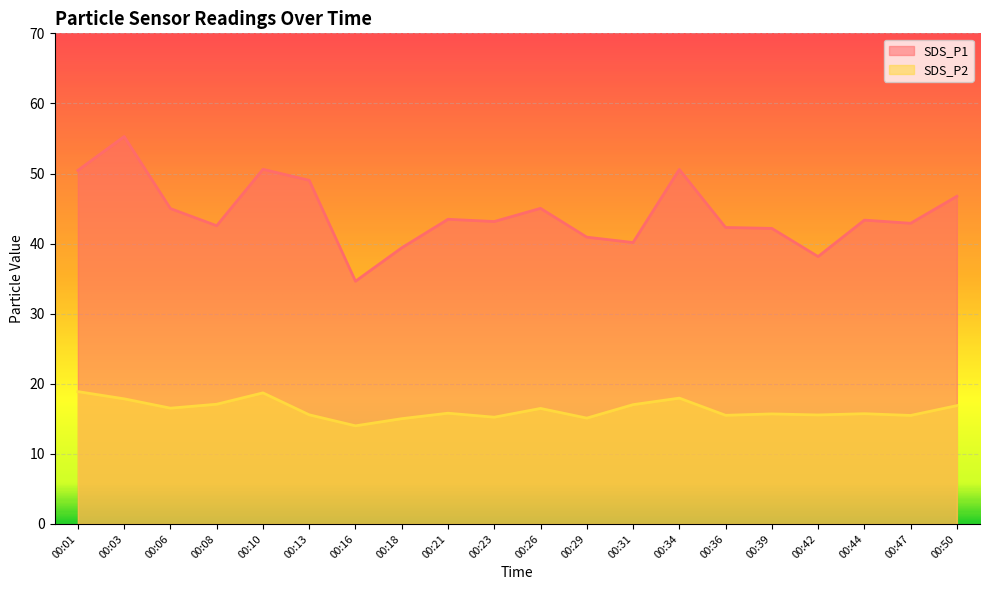

What is the smallest value displayed?

14.0